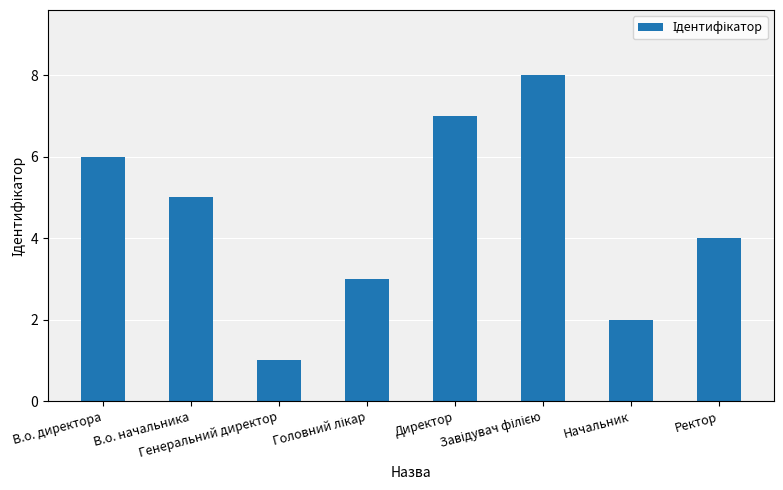

Are the bars horizontal?

No